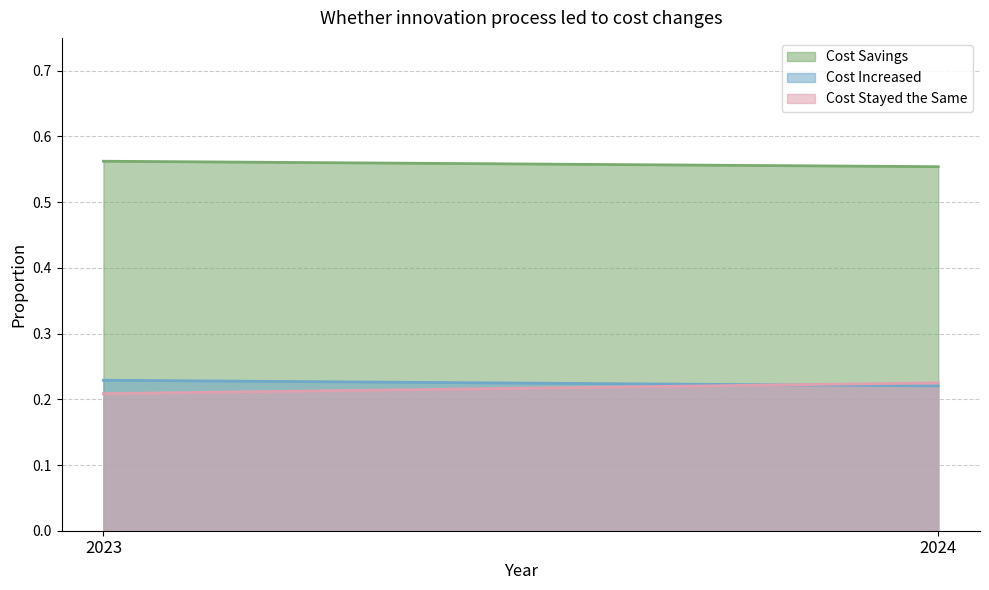

Reading right to left, extract all data points from this chart.

Cost Savings: 2024=0.6	2023=0.6
Cost Increased: 2024=0.2	2023=0.2
Cost Stayed the Same: 2024=0.2	2023=0.2